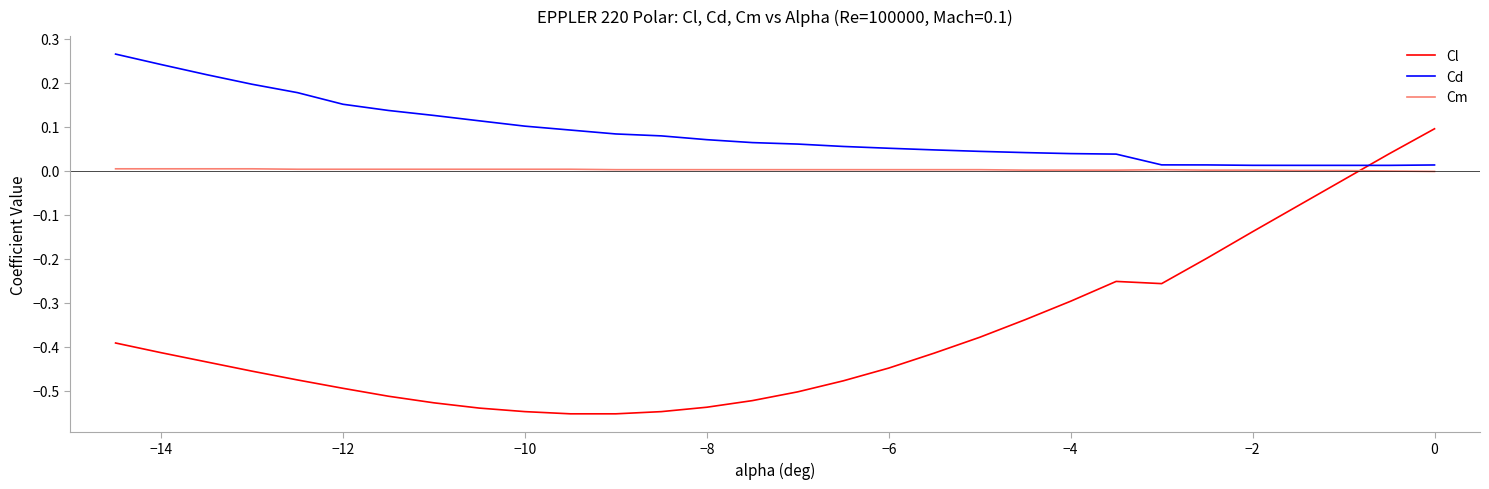

List the series in order of their peak value, highest first.

Cd, Cl, Cm